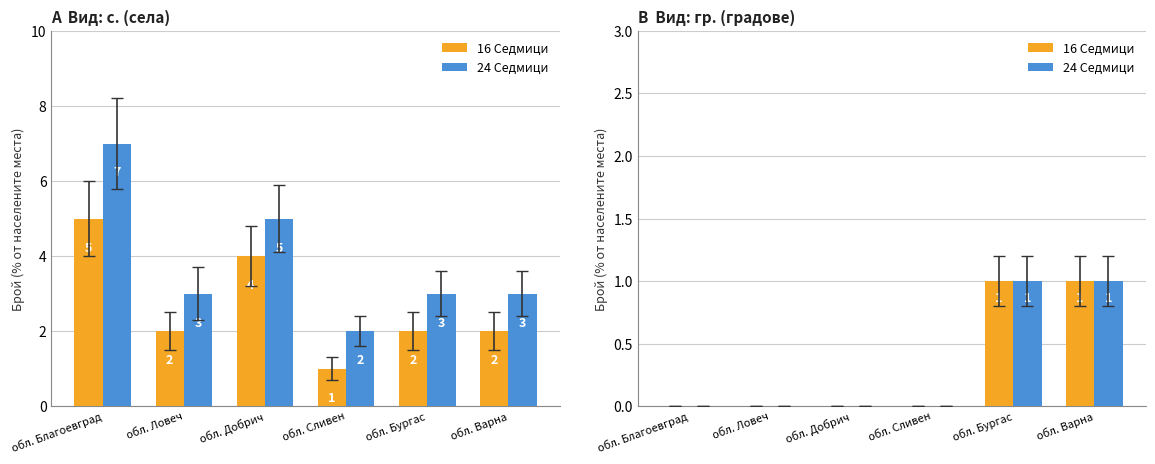

Are the bars horizontal?

No